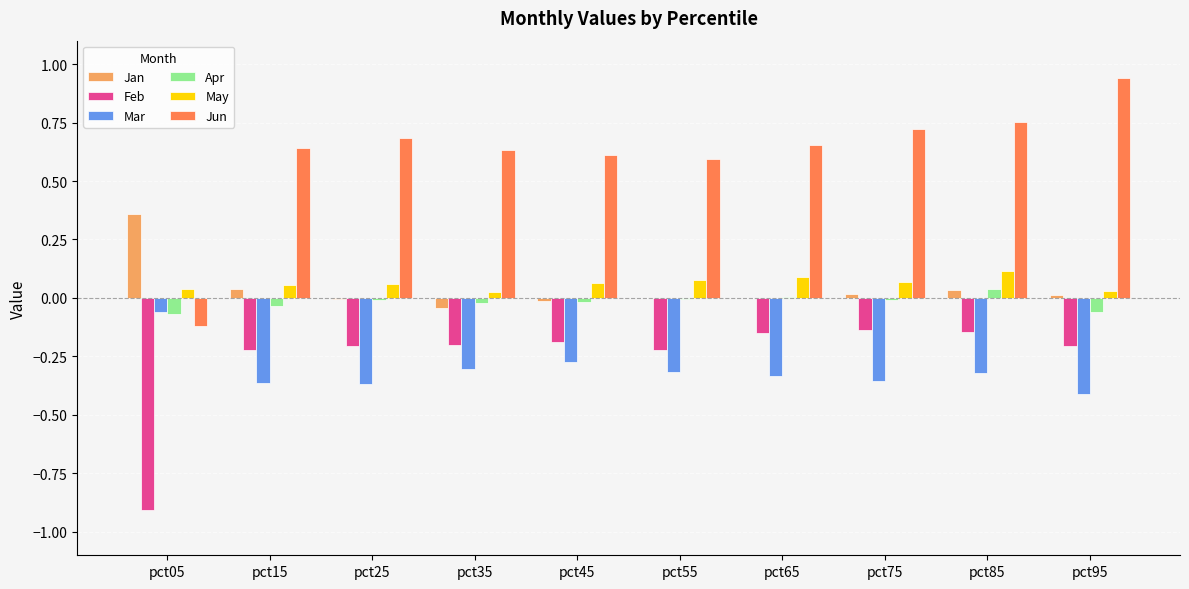

Are the bars grouped side by side (vs. stacked)?

Yes